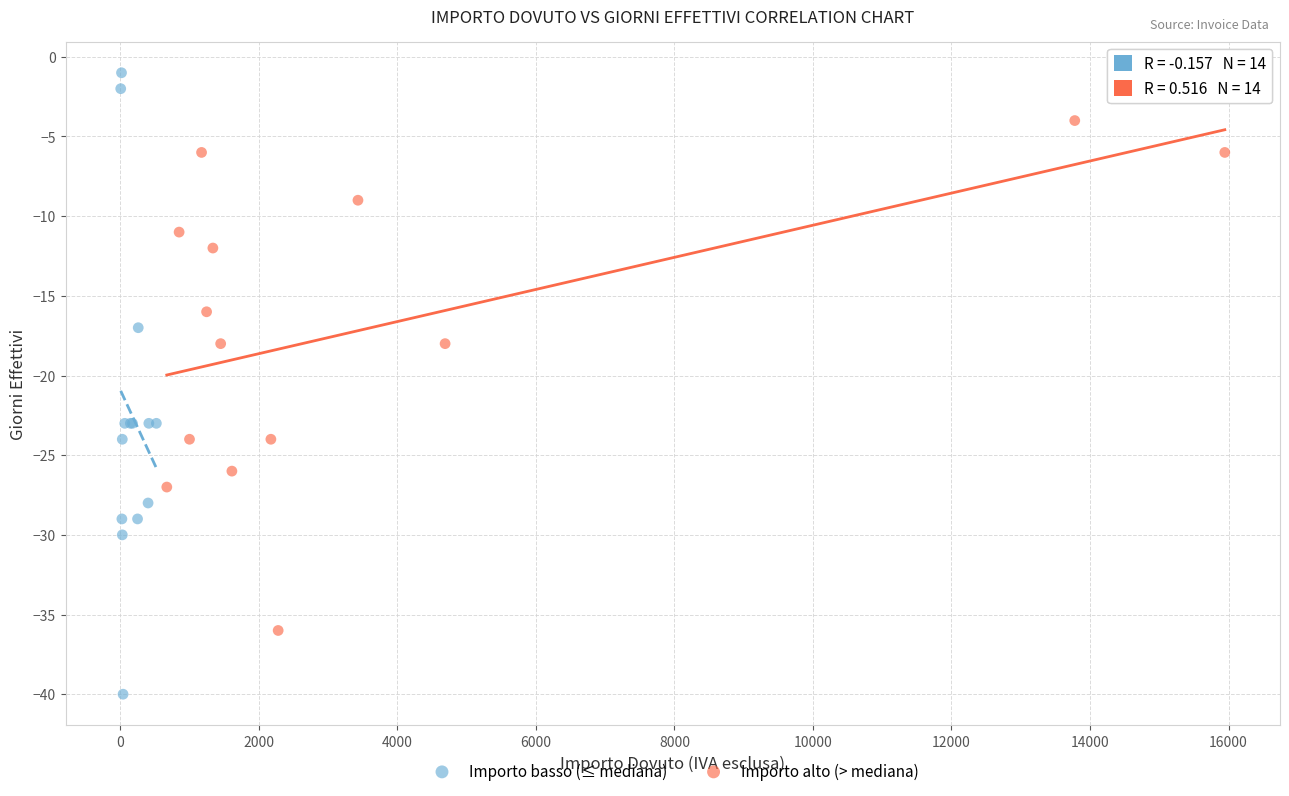

Which series has the largest Y range (max minus min)?

Importo basso (≤ mediana)